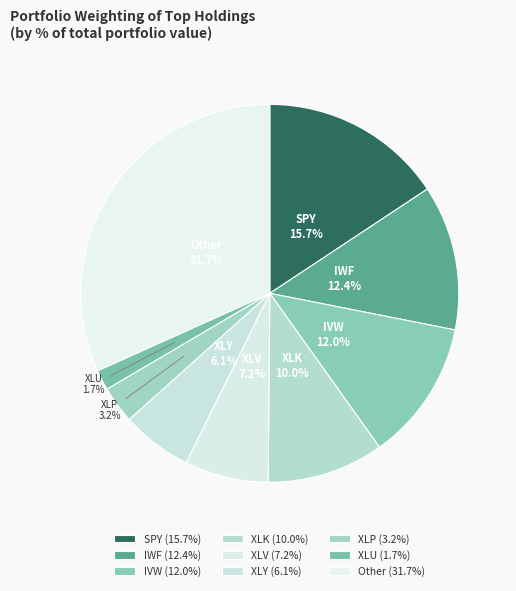

Approximately how many times larger is the value at XLU compared to SPY?

0.1